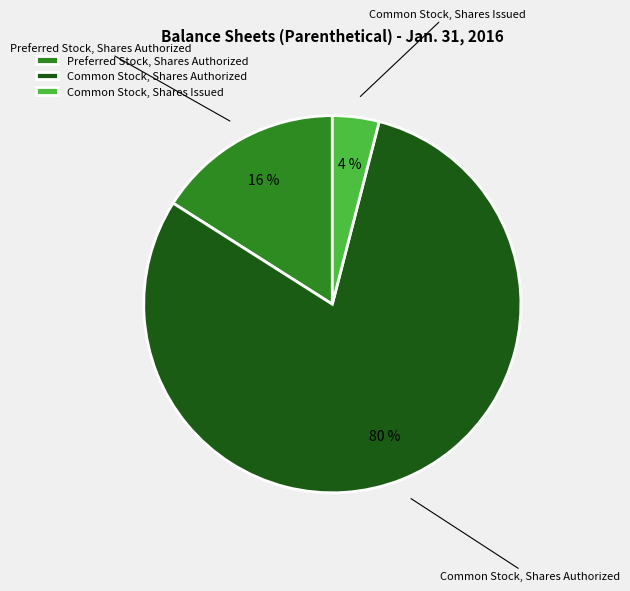

Is the sum of Common Stock, Shares Issued and Preferred Stock, Shares Authorized greater than half?

No